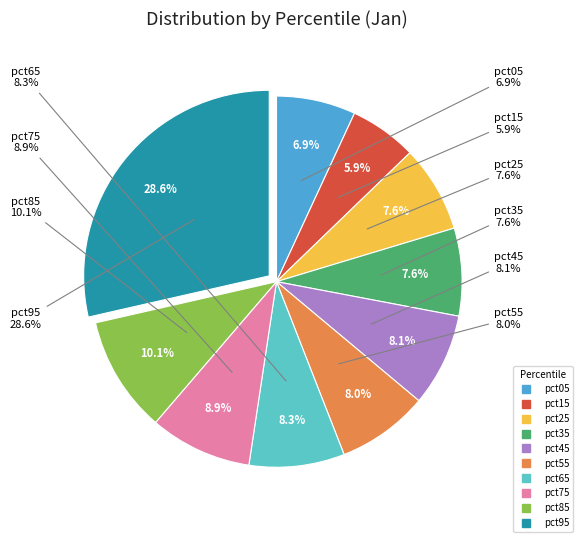

What percentage is the pct15 slice, to the nearest percent?

6%